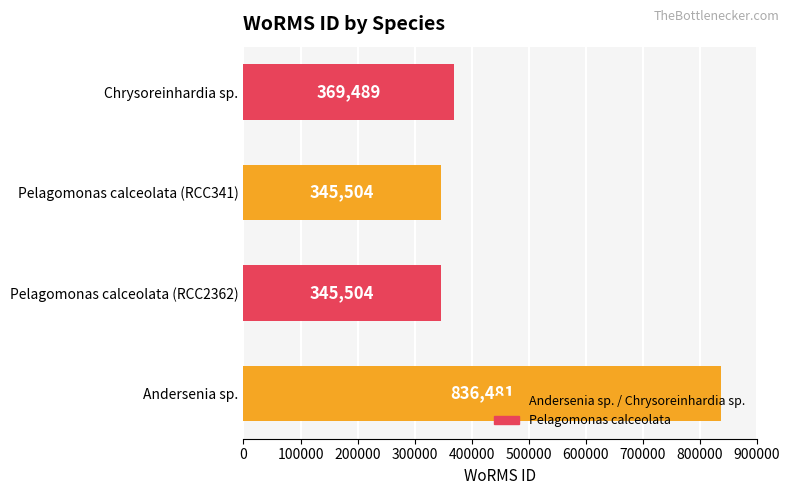

What is the maximum value shown in the chart?

836481